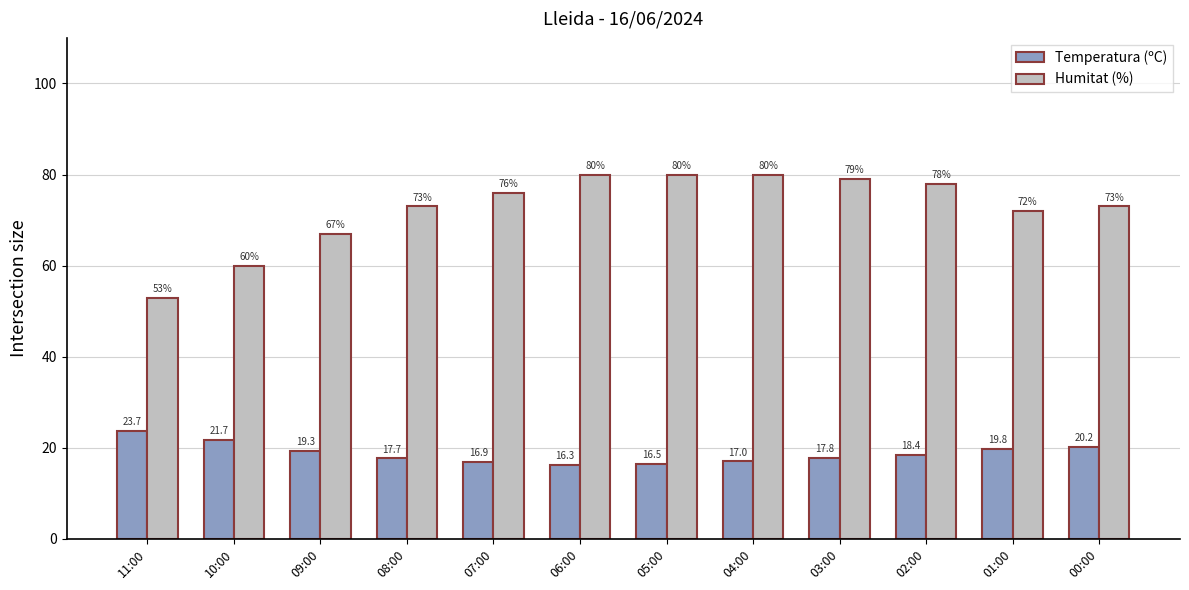

What is the difference between the highest and lowest values at 10:00?

38.3